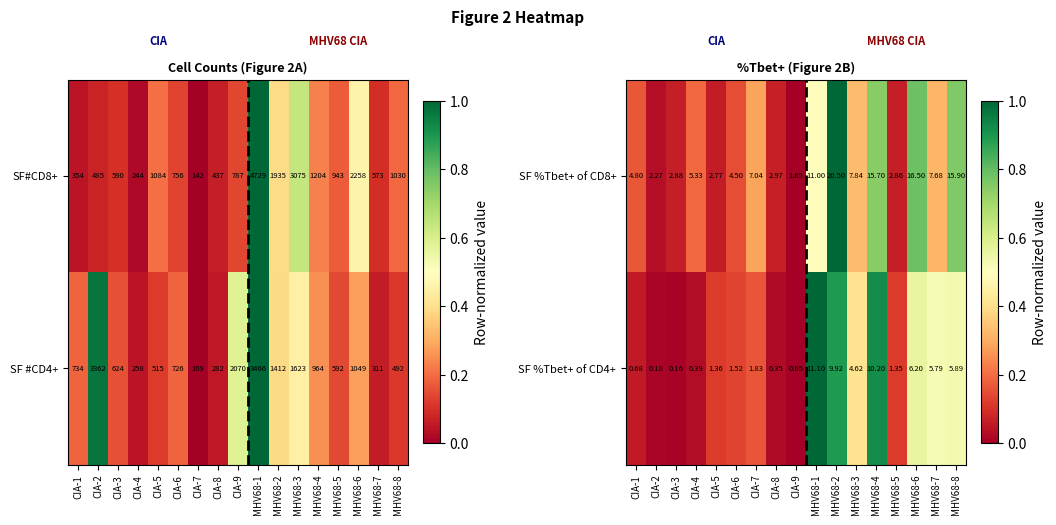

Is the value of SF %Tbet+ of CD4+ at CIA-3 greater than the value of SF %Tbet+ of CD8+ at MHV68-8?

No